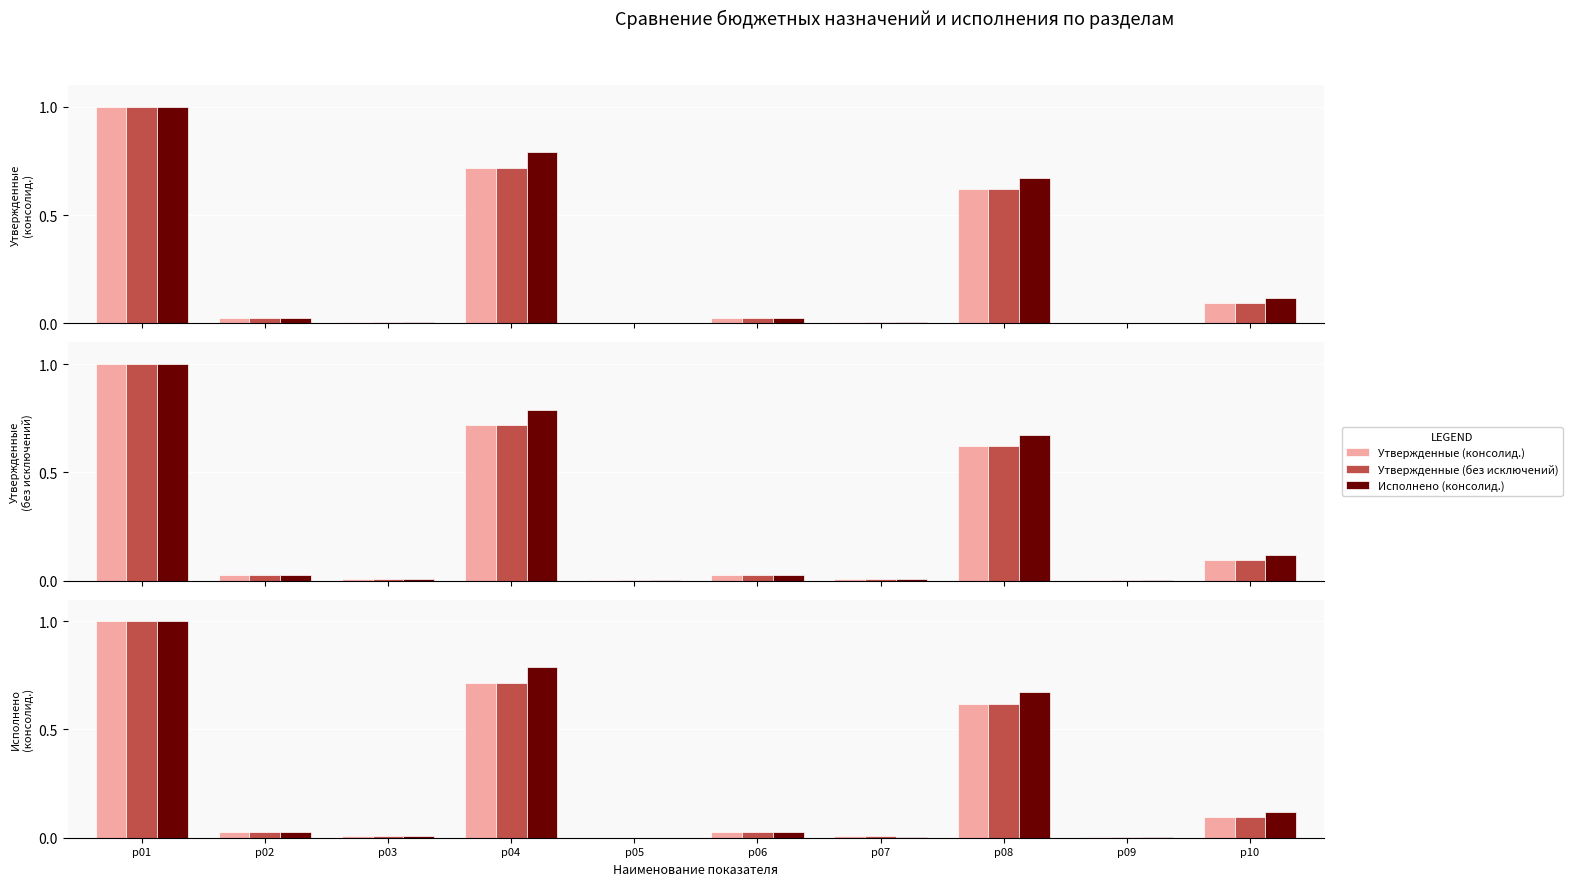

Between р05 and р04, which is larger?

р04